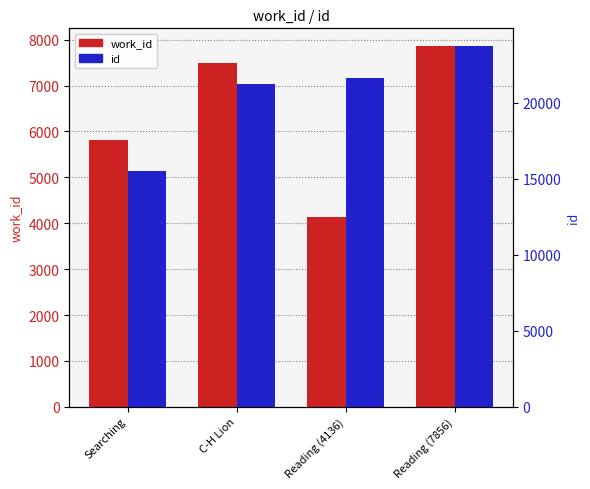

What is the label of the 3rd bar from the right?

C-H Lion